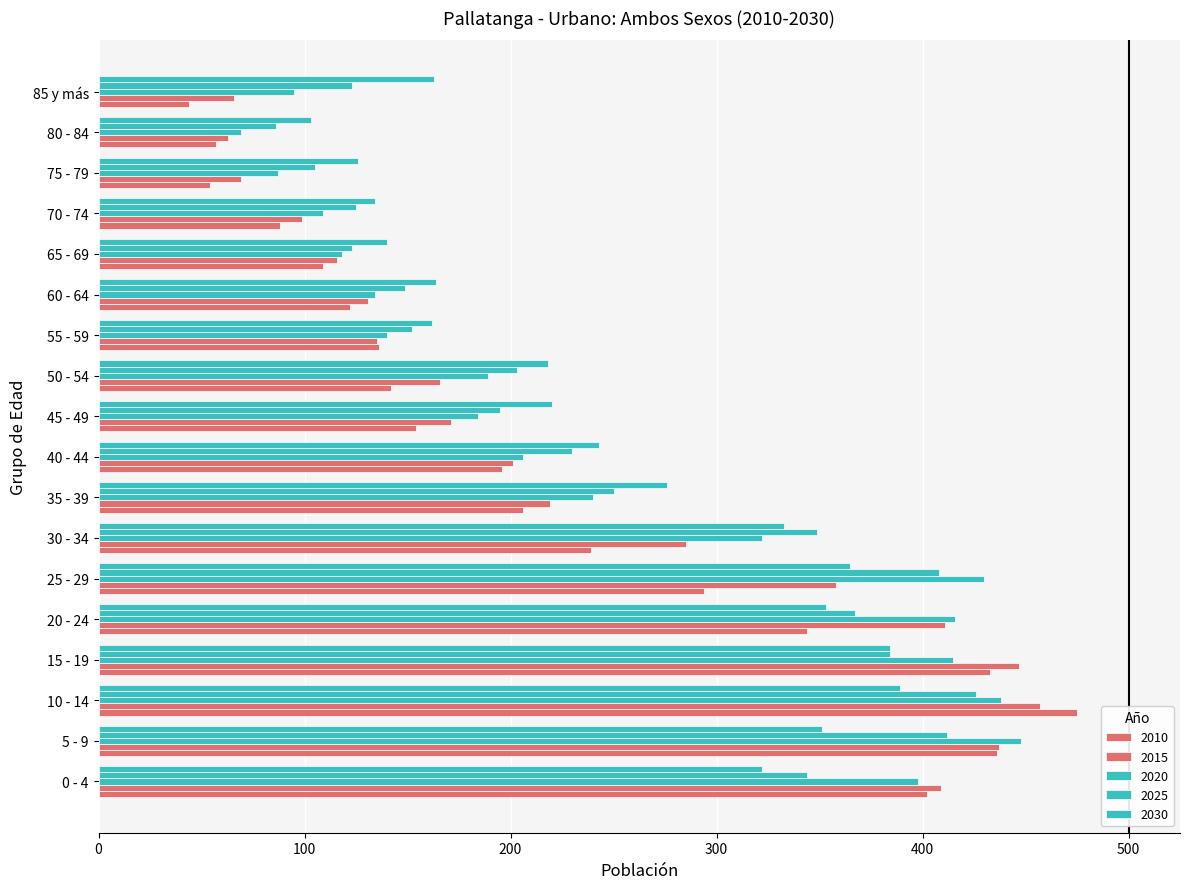

Between 5 - 9 and 75 - 79, which series saw the biggest shift?

2010